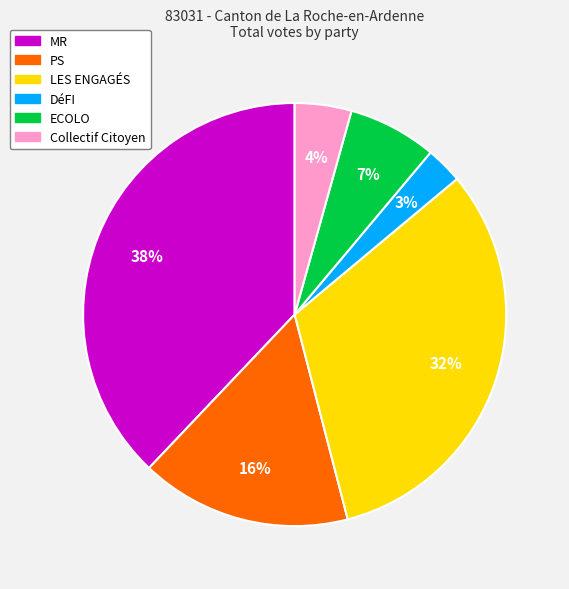

To the nearest percent, what is the difference between the Collectif Citoyen and LES ENGAGÉS slice percentages?

28%